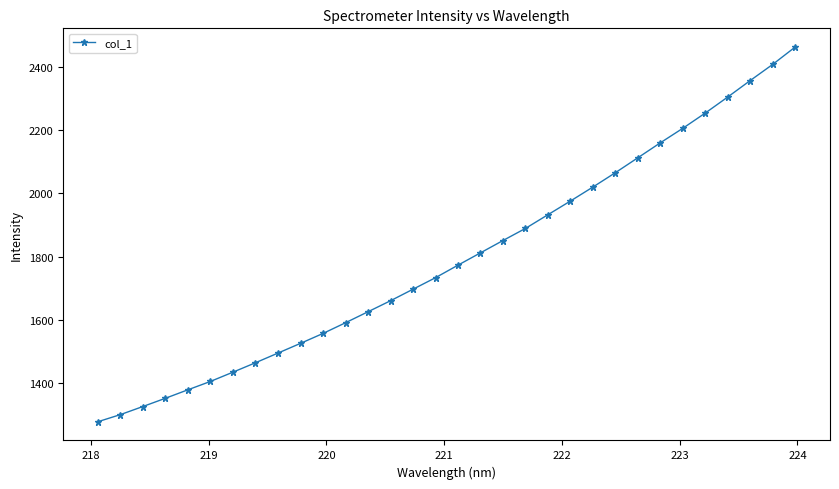

What is the difference between the maximum and minimum values?

1184.0